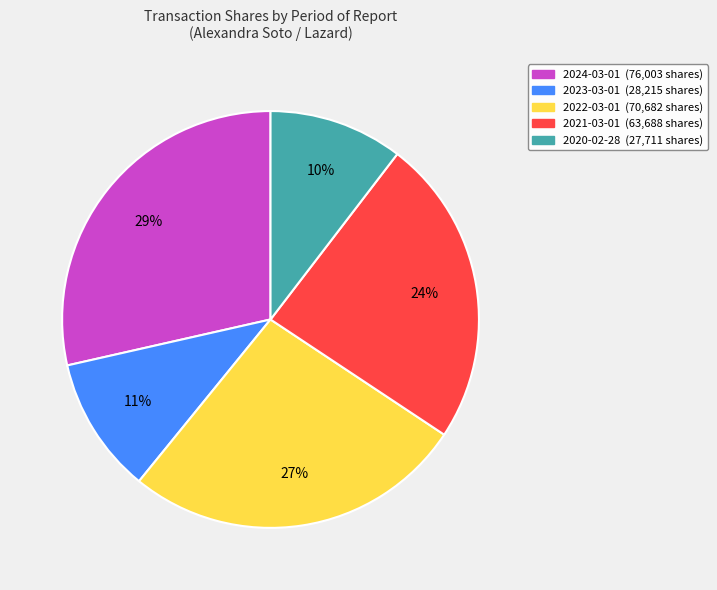

The 2020-02-28 slice represents 10% of the pie. True or false?

True